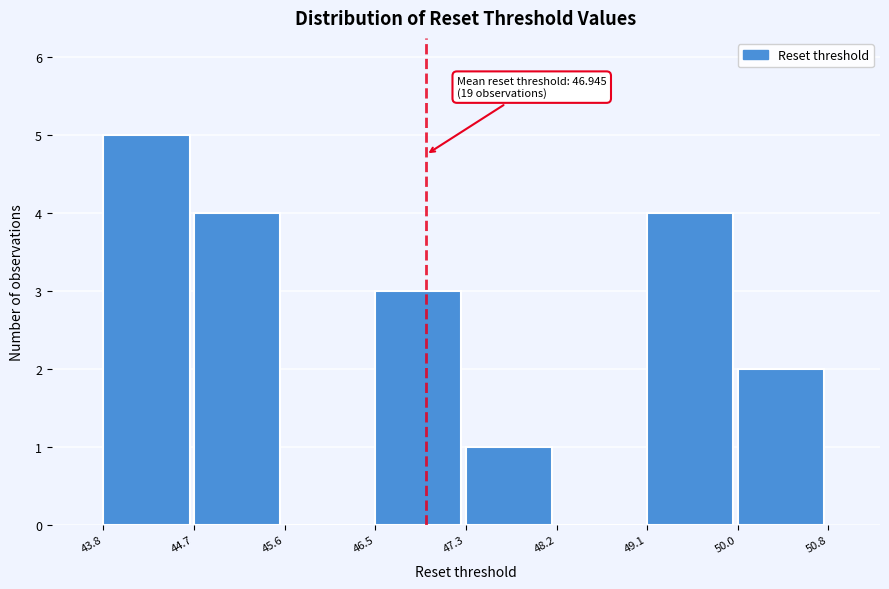

Over which range of the x-axis is the bar tallest?

43.8 to 44.7